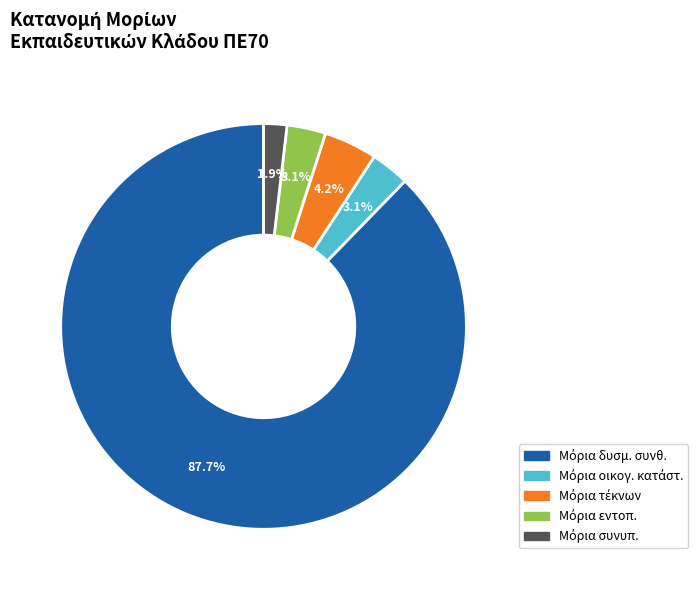

Is there a majority slice in this chart?

No